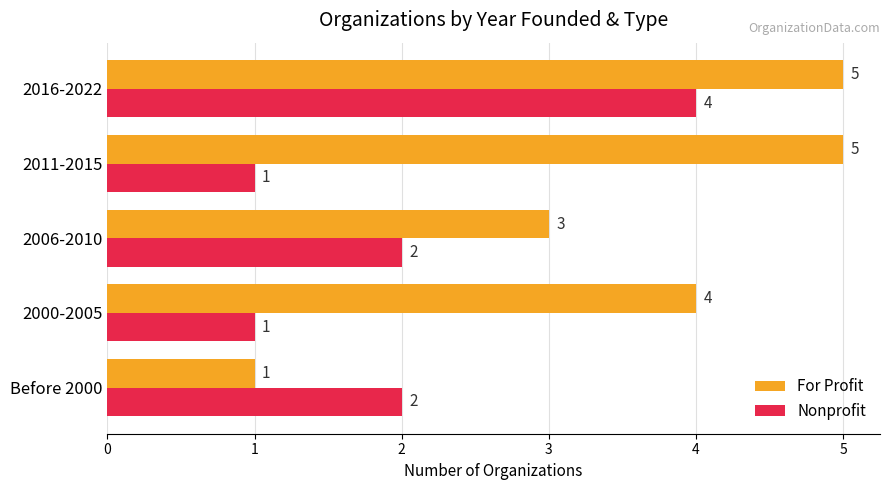

Between 2011-2015 and 2016-2022, which series saw the biggest shift?

Nonprofit